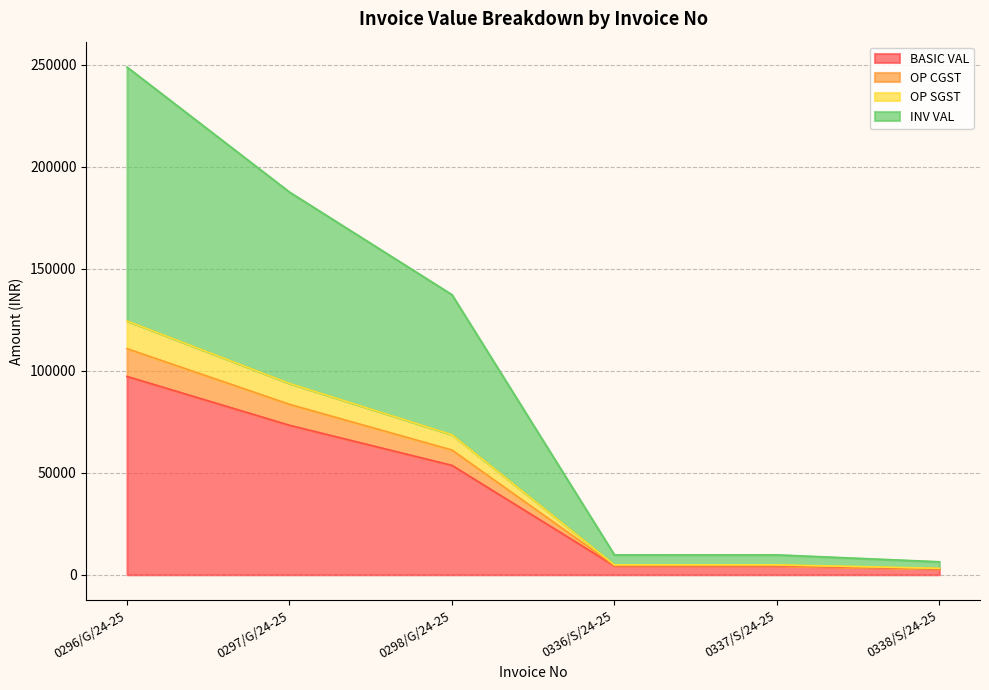

What are all the series names shown in the legend?

BASIC VAL, OP CGST, OP SGST, INV VAL